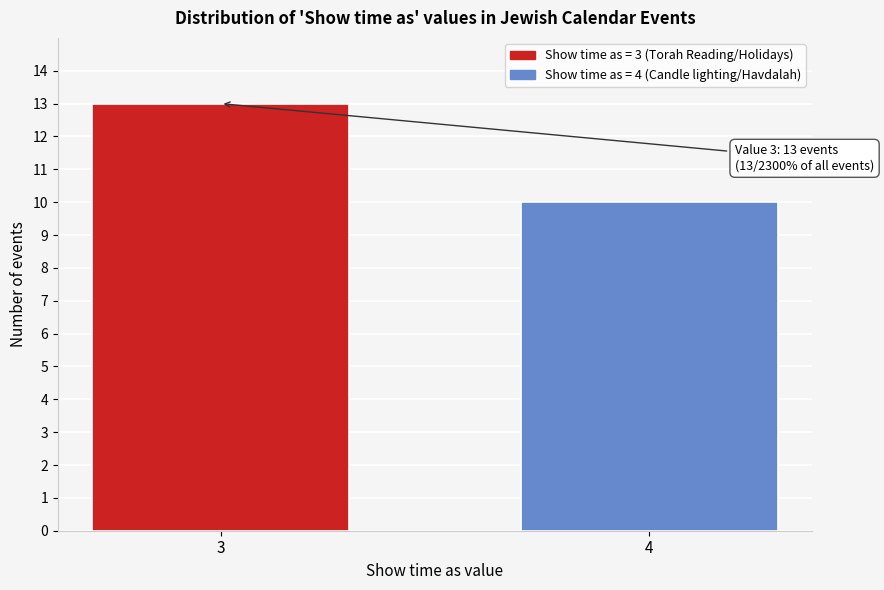

Reading left to right, list all the values displayed in this chart.

13	10